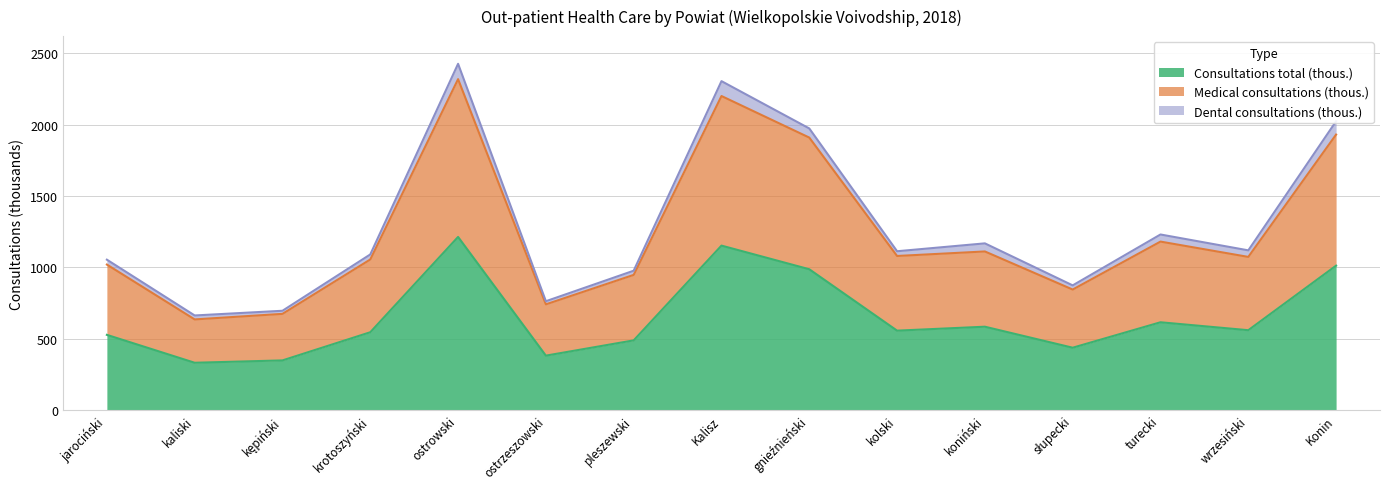

True or false: Medical consultations (thous.) and Consultations total (thous.) intersect in this chart.

False